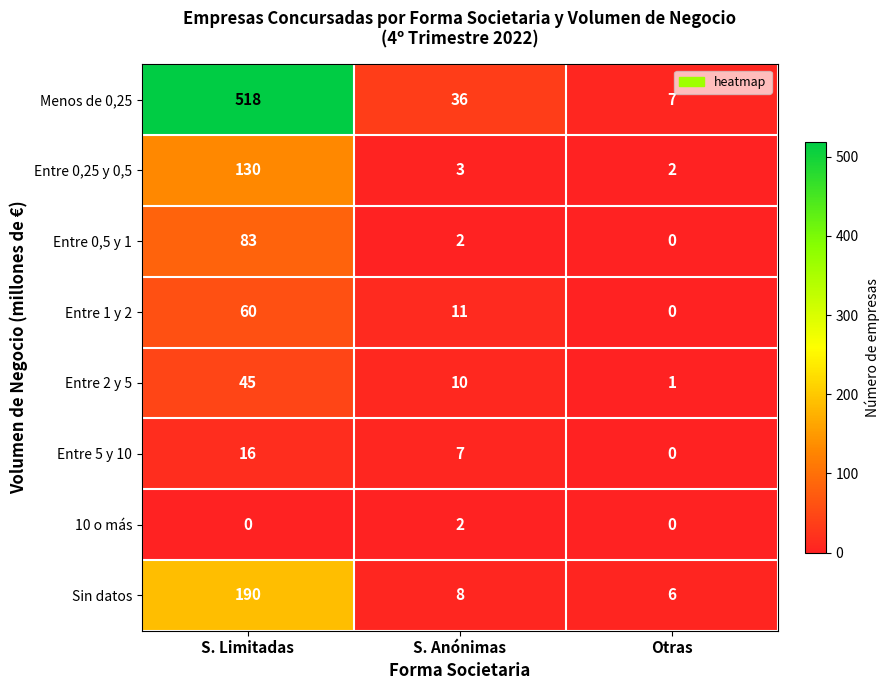

Reading left to right, what are all the values shown in this chart?

Menos de 0,25: S. Limitadas=518	S. Anónimas=36	Otras=7
Entre 0,25 y 0,5: S. Limitadas=130	S. Anónimas=3	Otras=2
Entre 0,5 y 1: S. Limitadas=83	S. Anónimas=2	Otras=0
Entre 1 y 2: S. Limitadas=60	S. Anónimas=11	Otras=0
Entre 2 y 5: S. Limitadas=45	S. Anónimas=10	Otras=1
Entre 5 y 10: S. Limitadas=16	S. Anónimas=7	Otras=0
10 o más: S. Limitadas=0	S. Anónimas=2	Otras=0
Sin datos: S. Limitadas=190	S. Anónimas=8	Otras=6